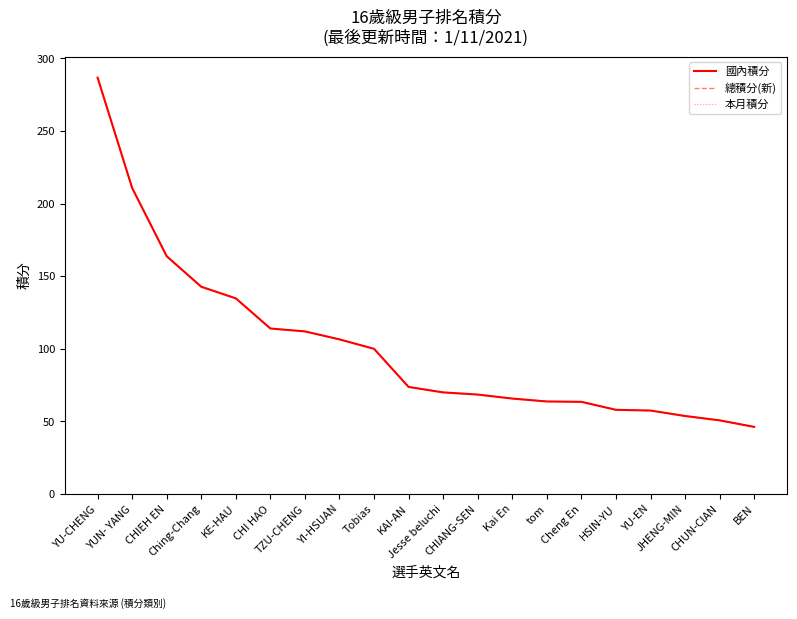

At how many categories does at least one series exceed 67?

12